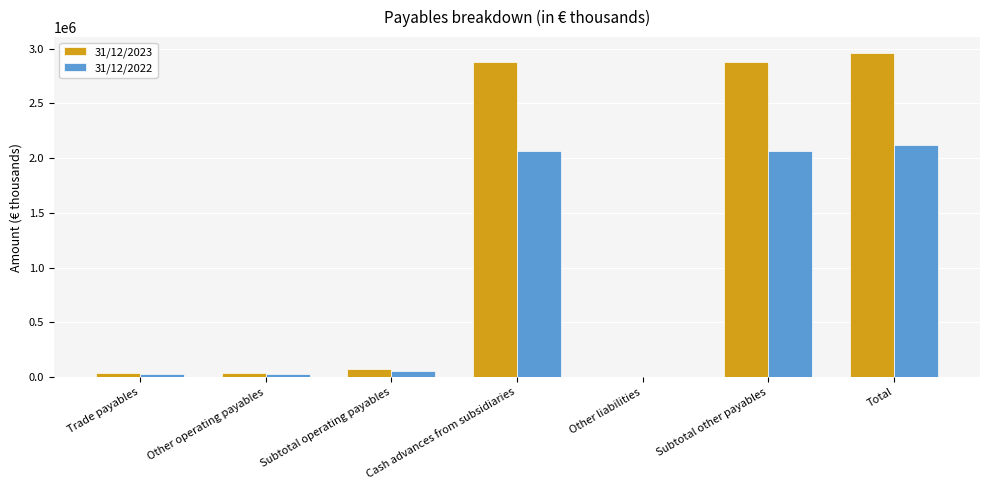

What is the greatest value displayed?

2958286